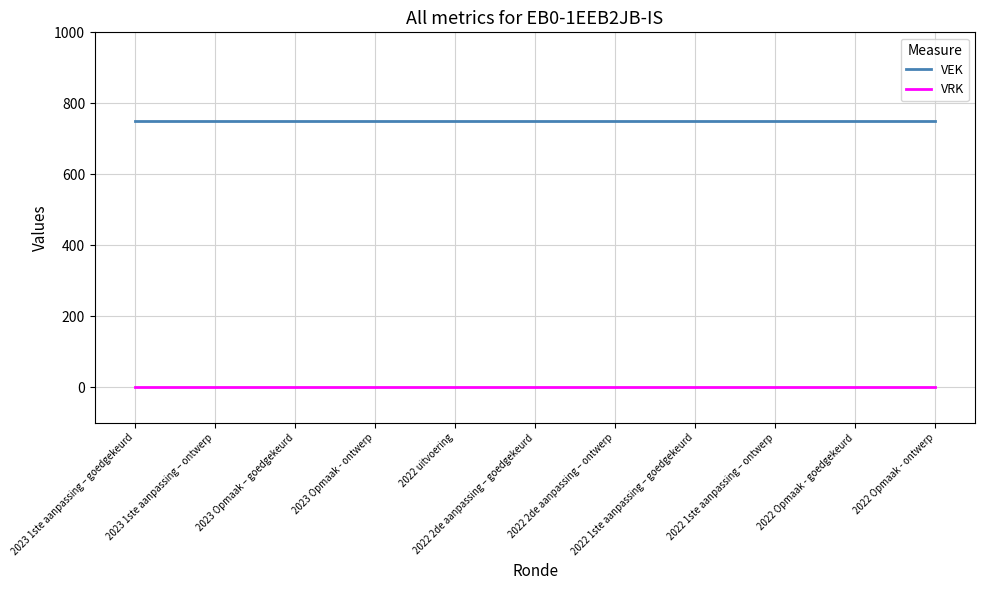

How many lines are shown in the chart?

2